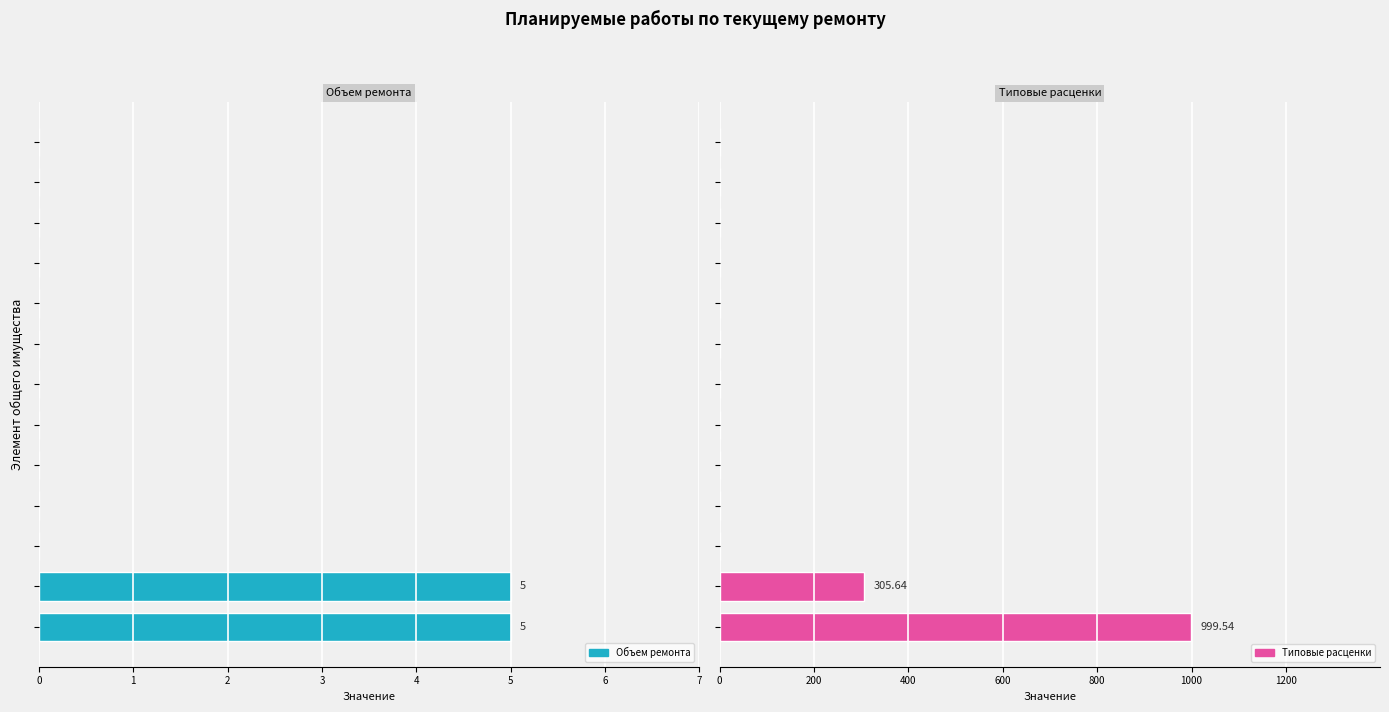

Count the Объем ремонта values in the range 0 to 1.

11